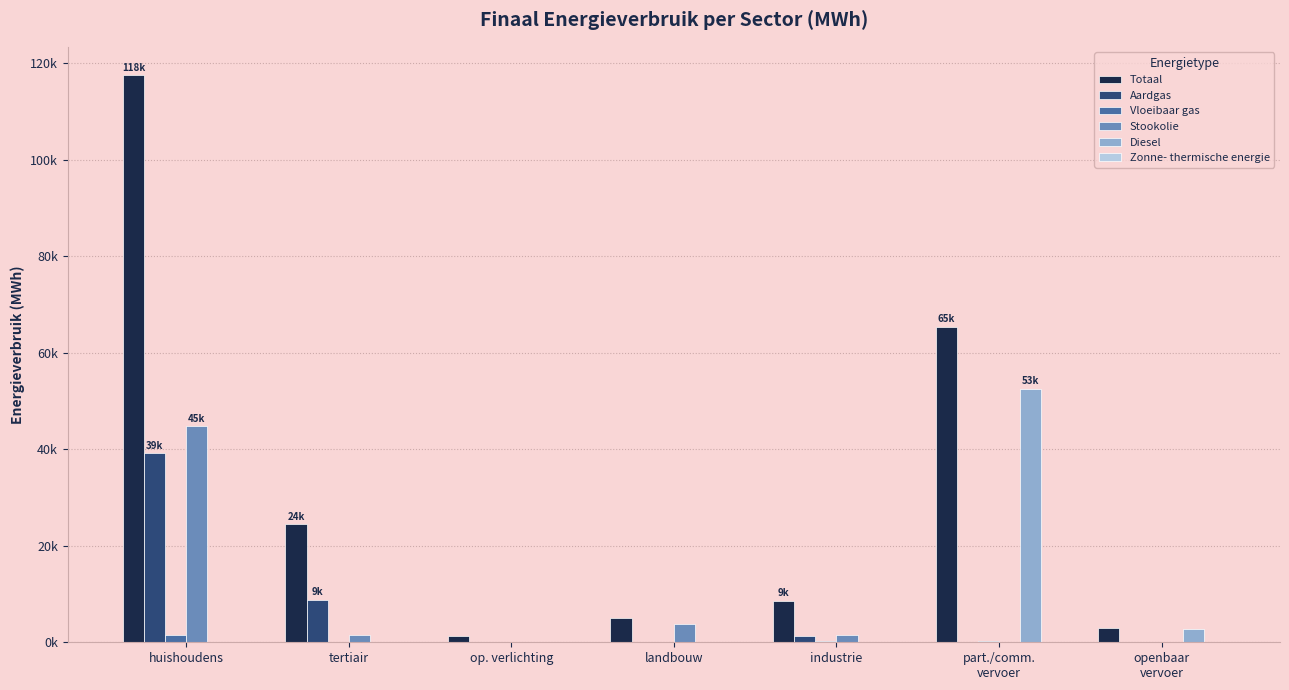

At which category is the sum across all series the highest?

huishoudens